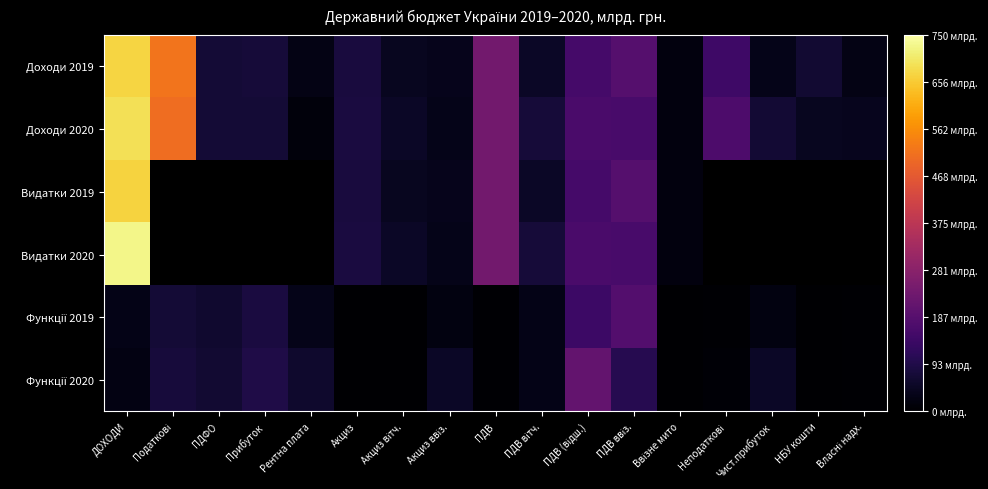

Which series has the largest range (max minus min)?

Видатки 2020